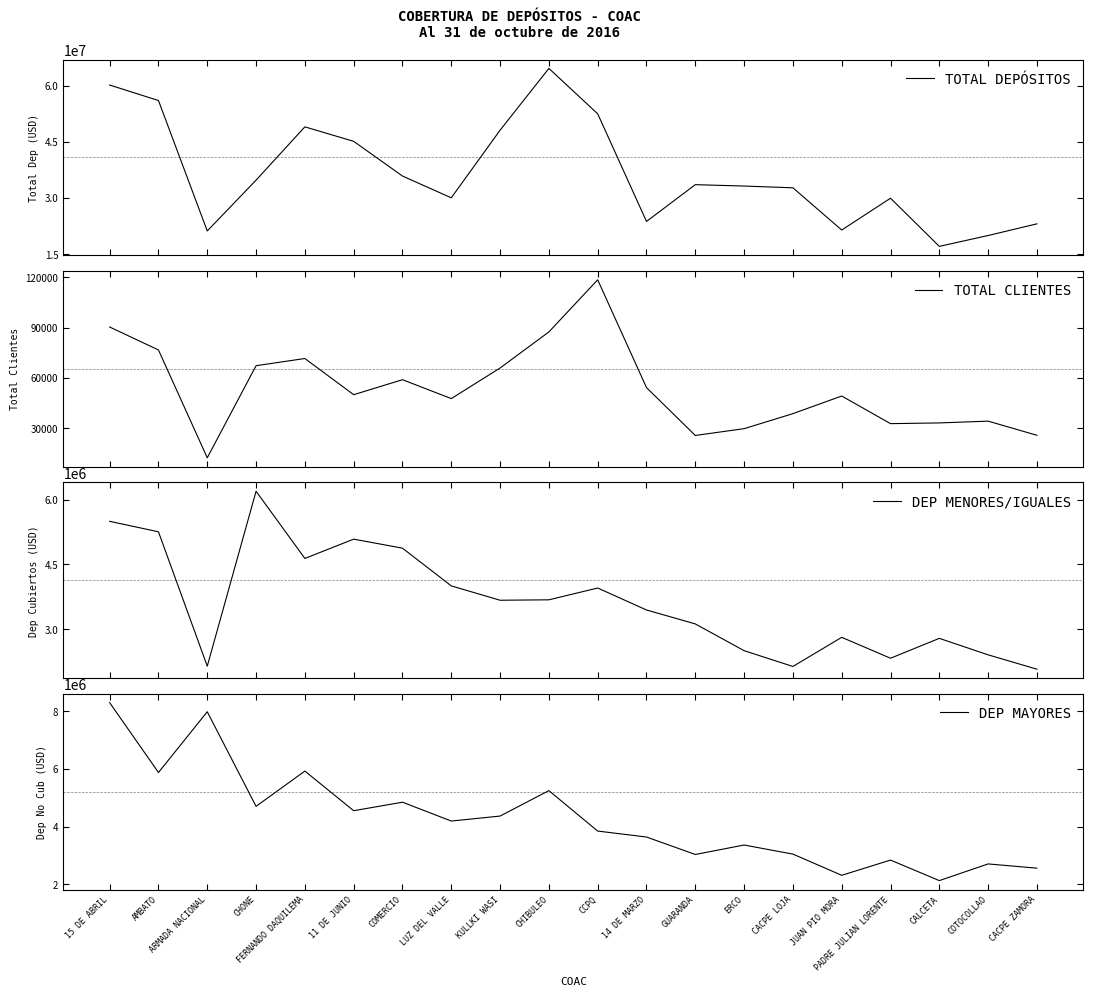

True or false: TOTAL CLIENTES and DEP MAYORES cross at least once.

False